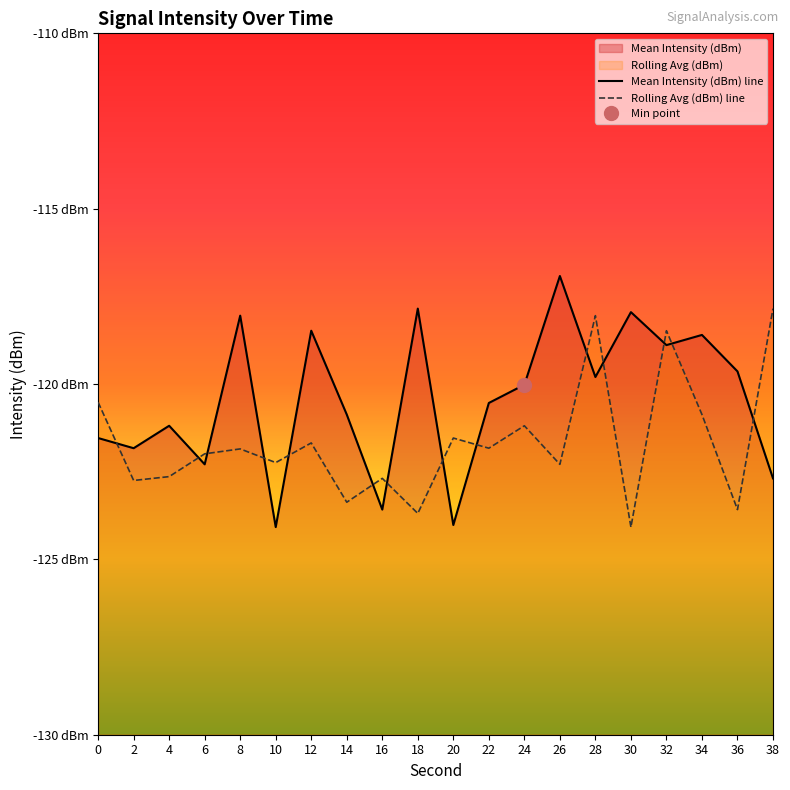

Is this an area chart (filled region under the line)?

No